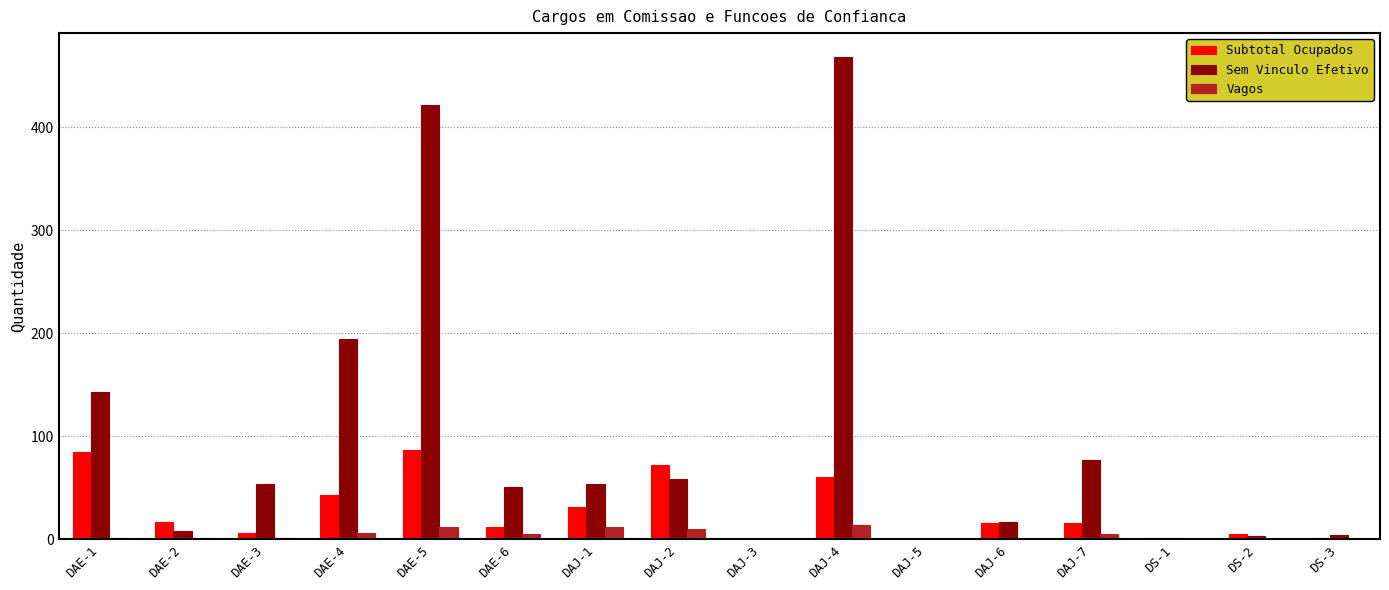

How many data points does each series have?

16